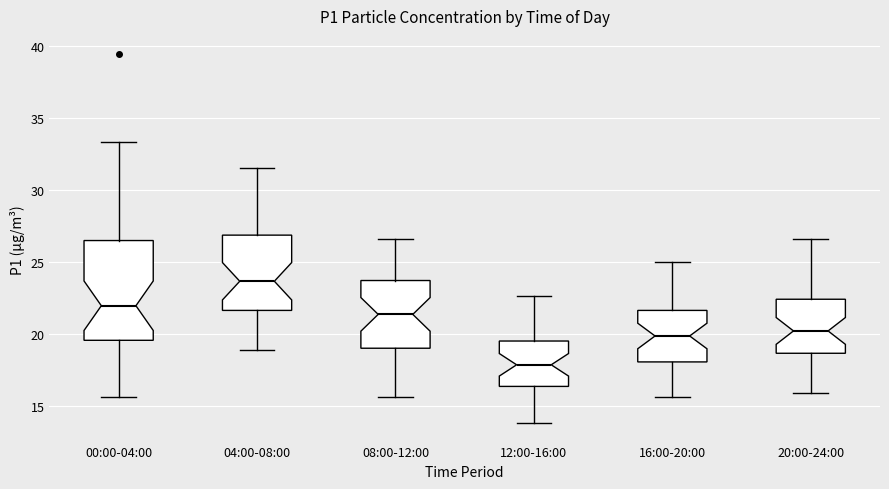

Reading left to right, transcribe this box plot: for each box, give where its median line is, the range the box spans, and where its two whiskers end, as read against the y-axis. The values are not printed on the chart, so give them approximately, as read against the axis.

00:00-04:00: median 22.0, box 19.5 to 26.5, whiskers 15.5 to 33.5
04:00-08:00: median 23.5, box 21.5 to 27.0, whiskers 19.0 to 31.5
08:00-12:00: median 21.5, box 19.0 to 23.5, whiskers 15.5 to 26.5
12:00-16:00: median 18.0, box 16.5 to 19.5, whiskers 14.0 to 22.5
16:00-20:00: median 20.0, box 18.0 to 21.5, whiskers 15.5 to 25.0
20:00-24:00: median 20.0, box 18.5 to 22.5, whiskers 16.0 to 26.5